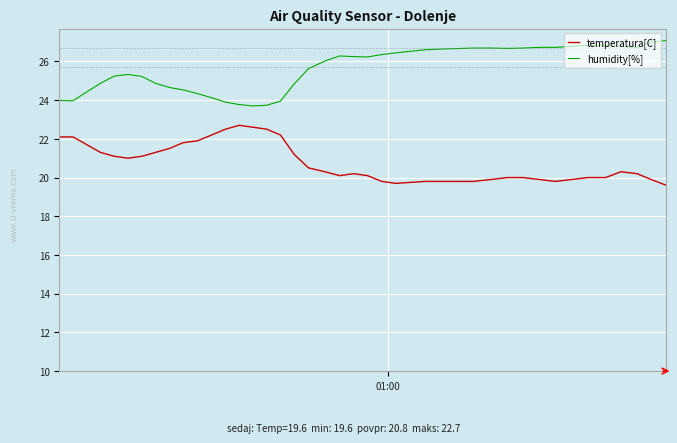

What is the highest value of the humidity[%] series?

27.1